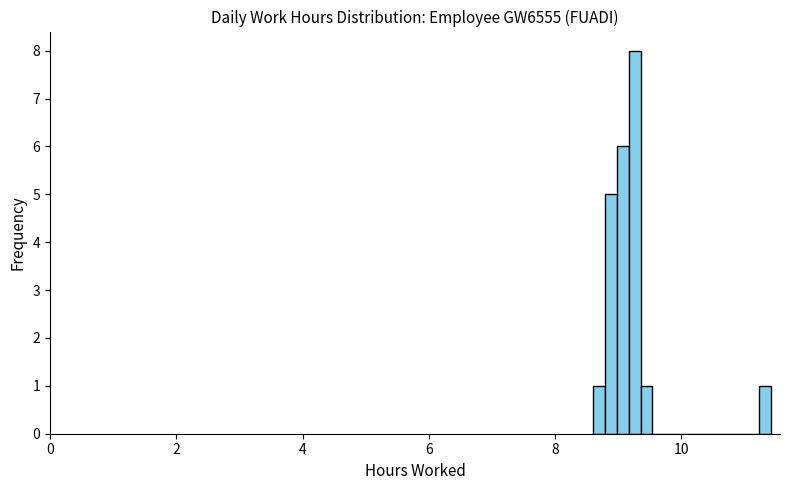

Read against the x-axis, roughly where is the centre of the tallest bar?

9.2